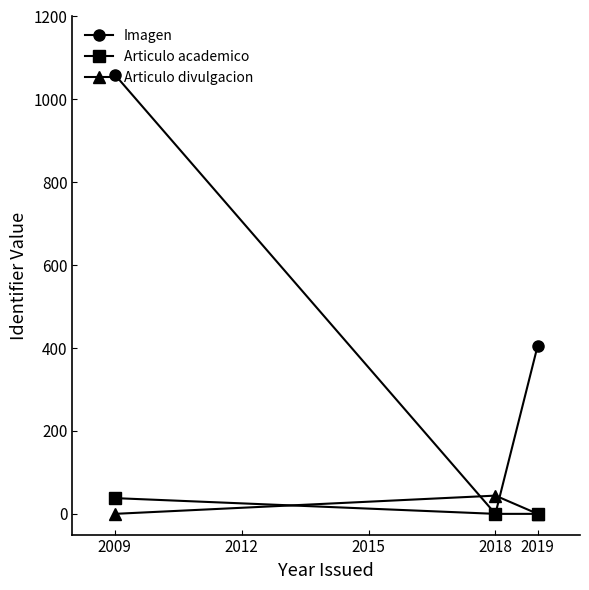

At which category is the sum across all series the highest?

2009